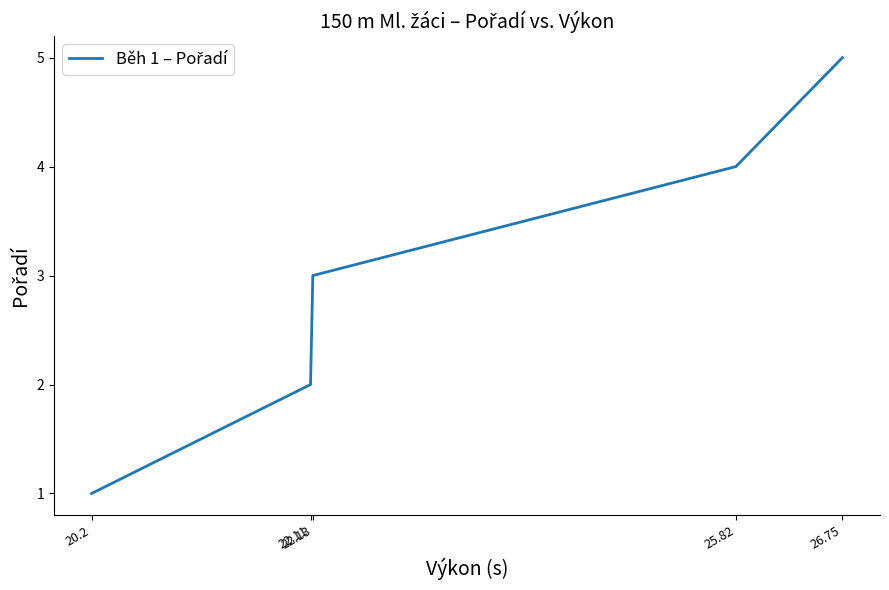

How many series are shown in this chart?

1